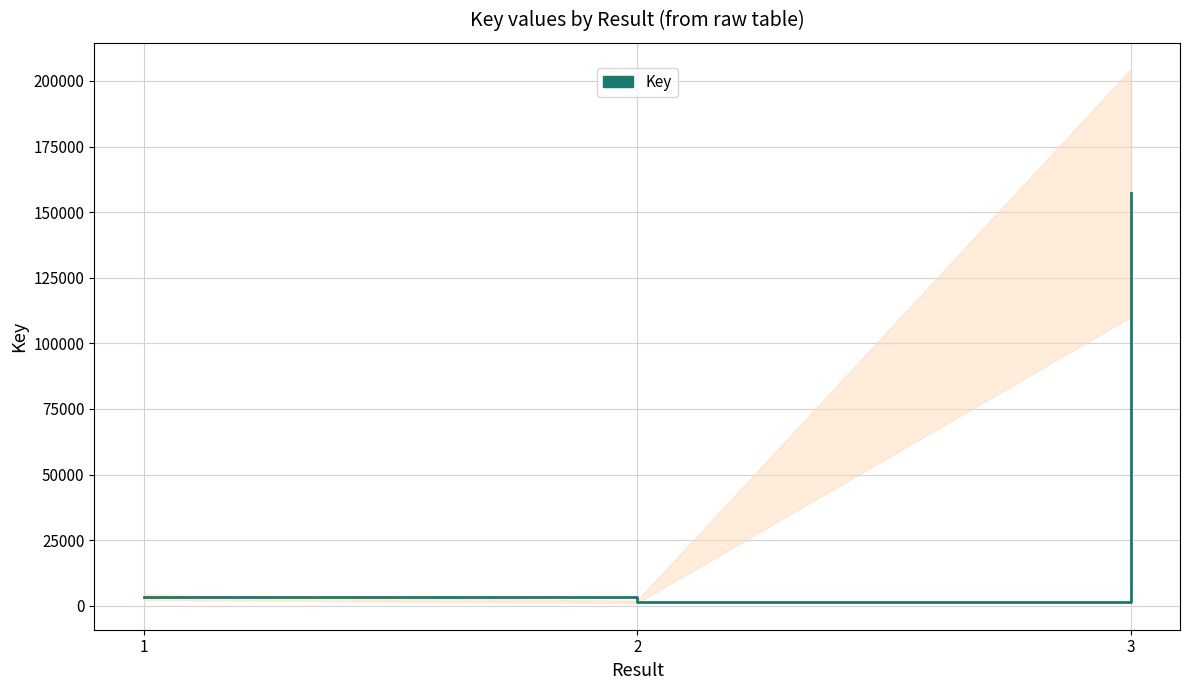

What is the difference between the maximum and minimum values?

155655